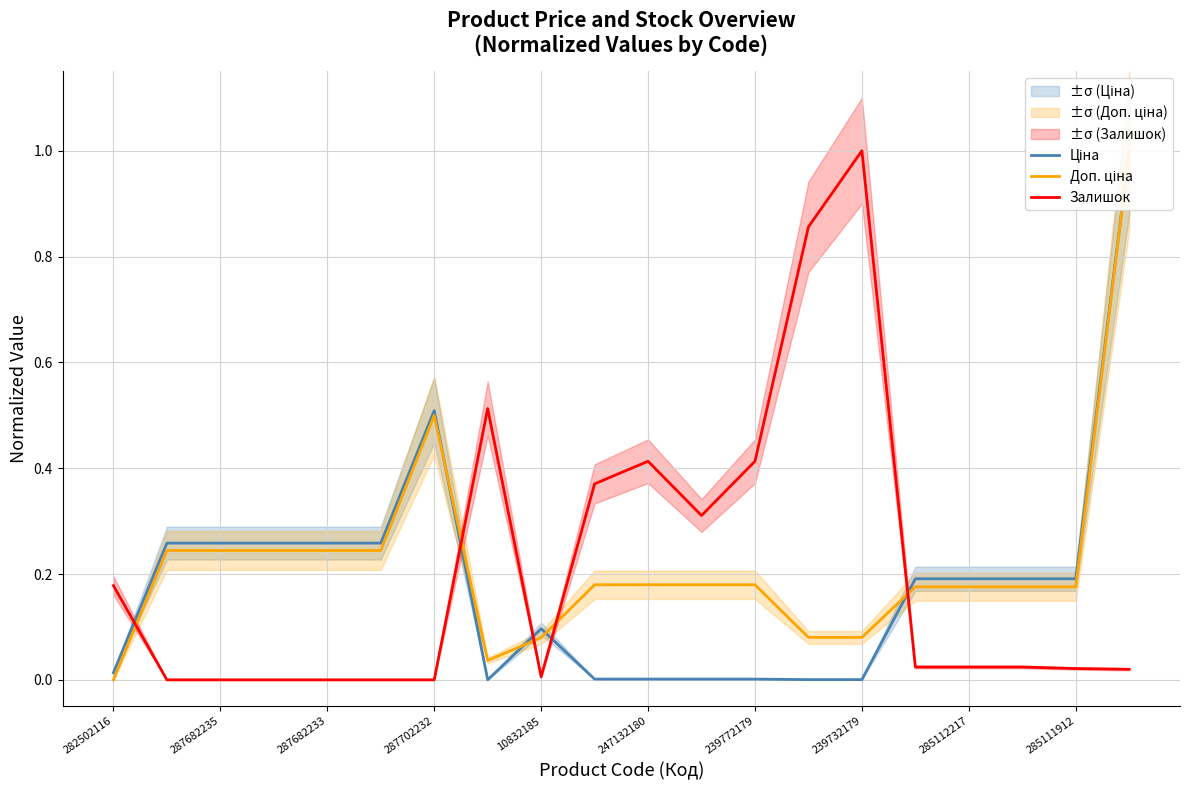

How many values in Доп. ціна are above zero?

19